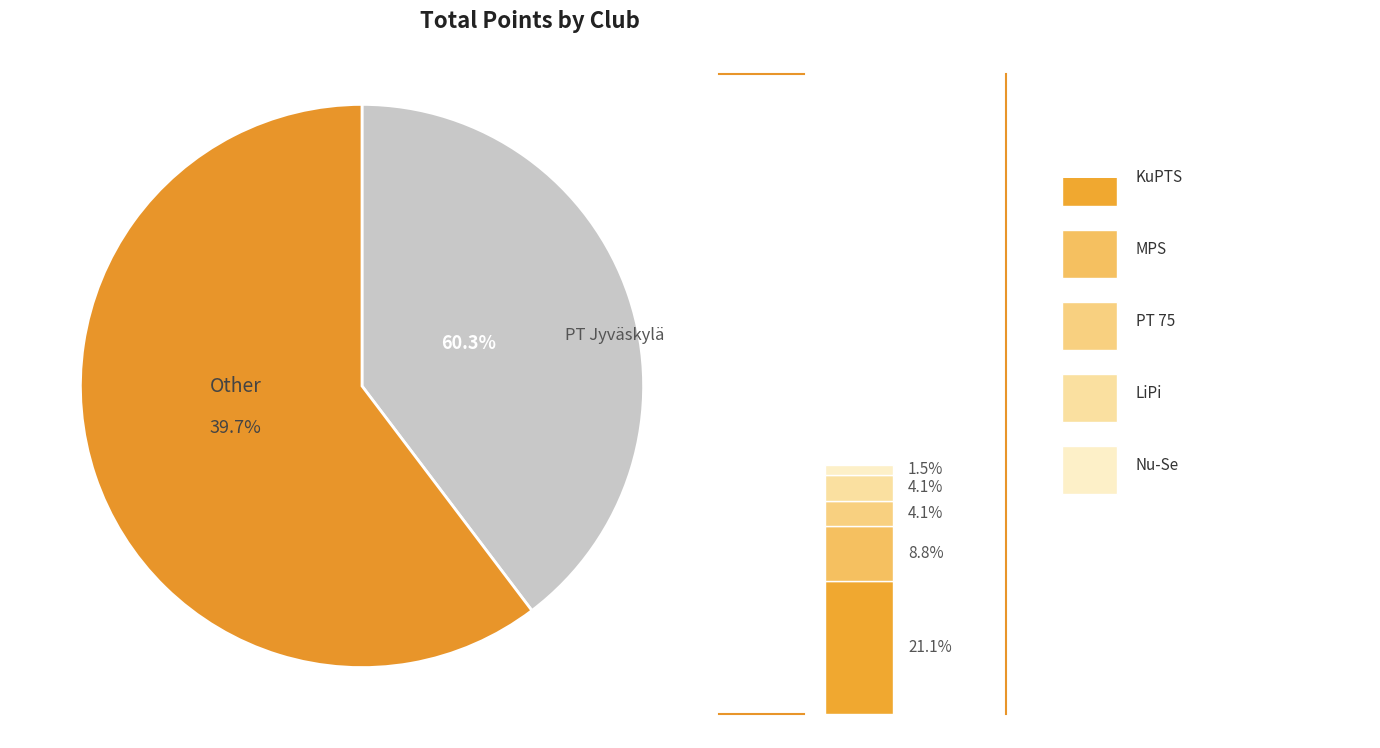

What is the change in value from PT Jyväskylä to LiPi?

-109